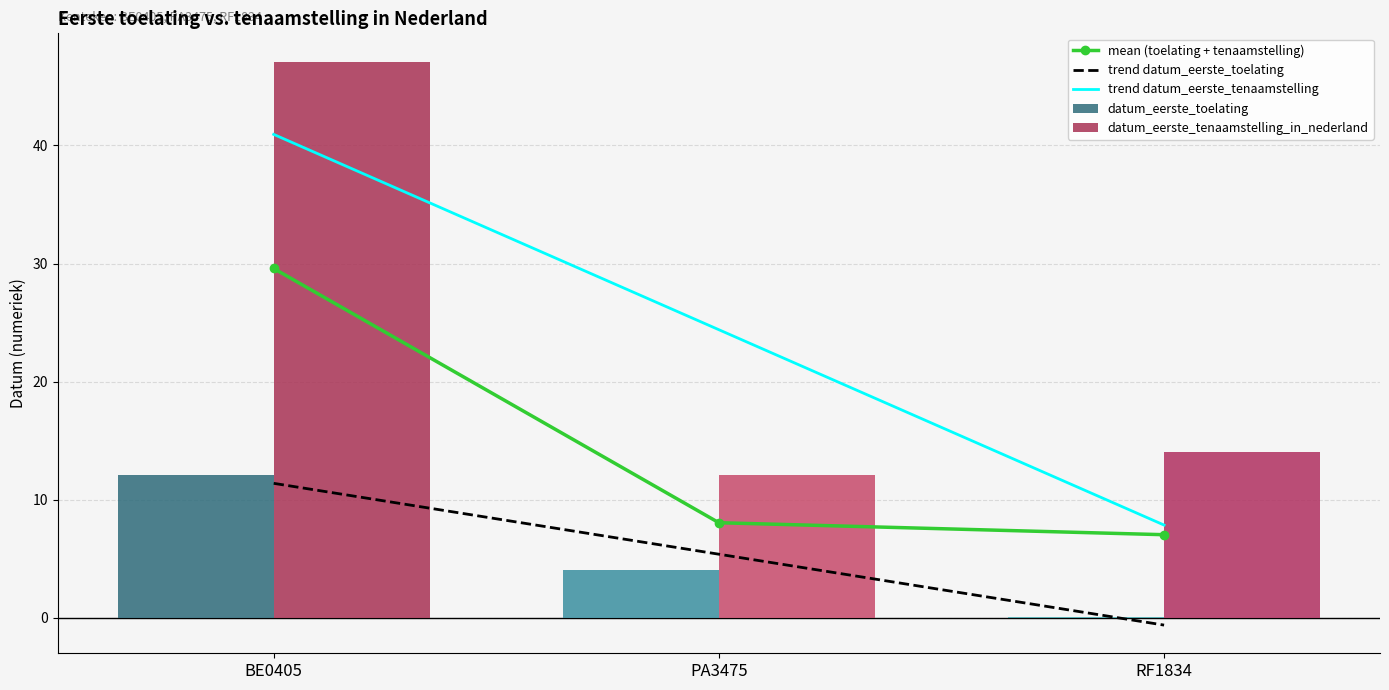

How many values in the trend datum_eerste_toelating series exceed 5?

2